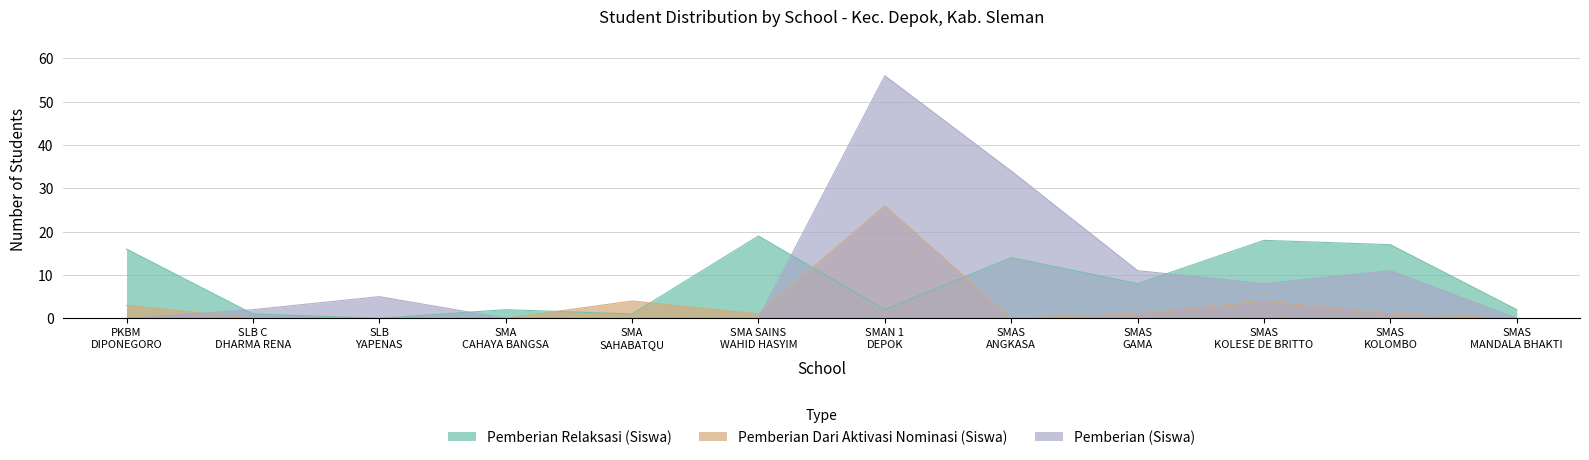

In Pemberian Dari Aktivasi Nominasi (Siswa), how many points are lower than both neighbors (excluding endpoints)?

2